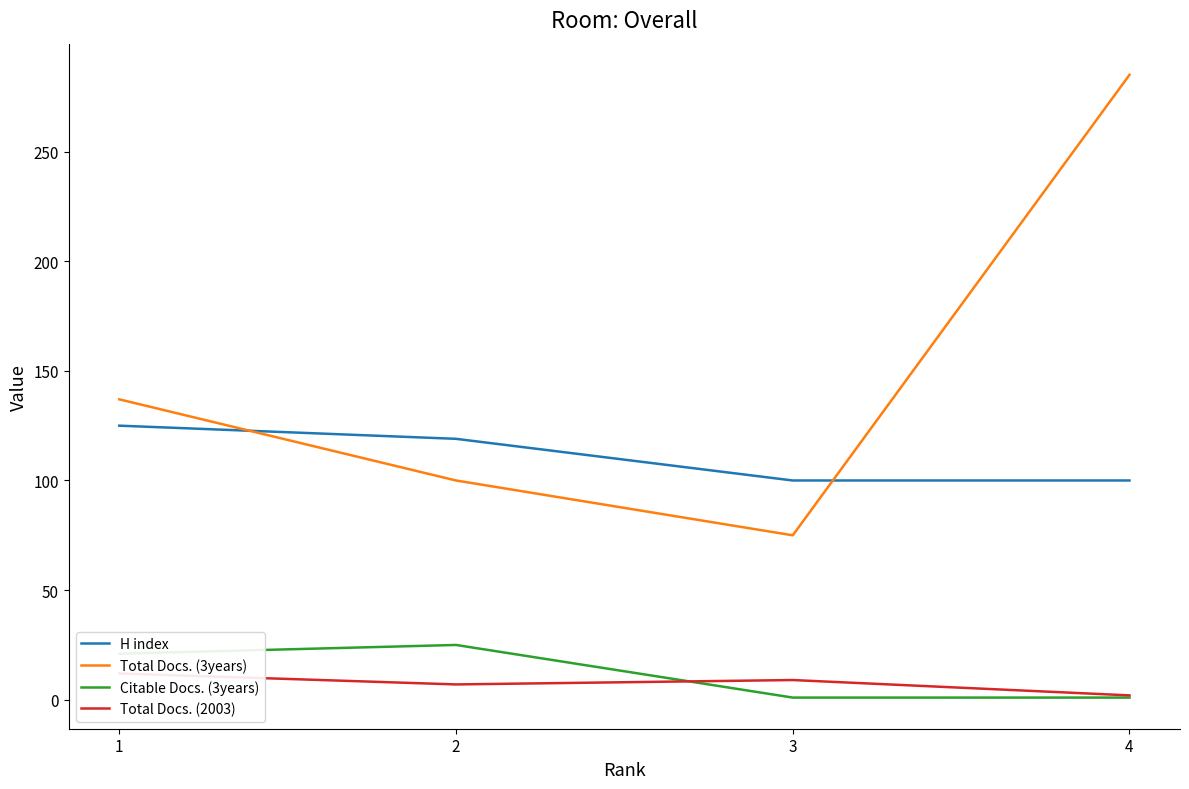

Is the value of Total Docs. (3years) at 4 greater than the value of Citable Docs. (3years) at 1?

Yes